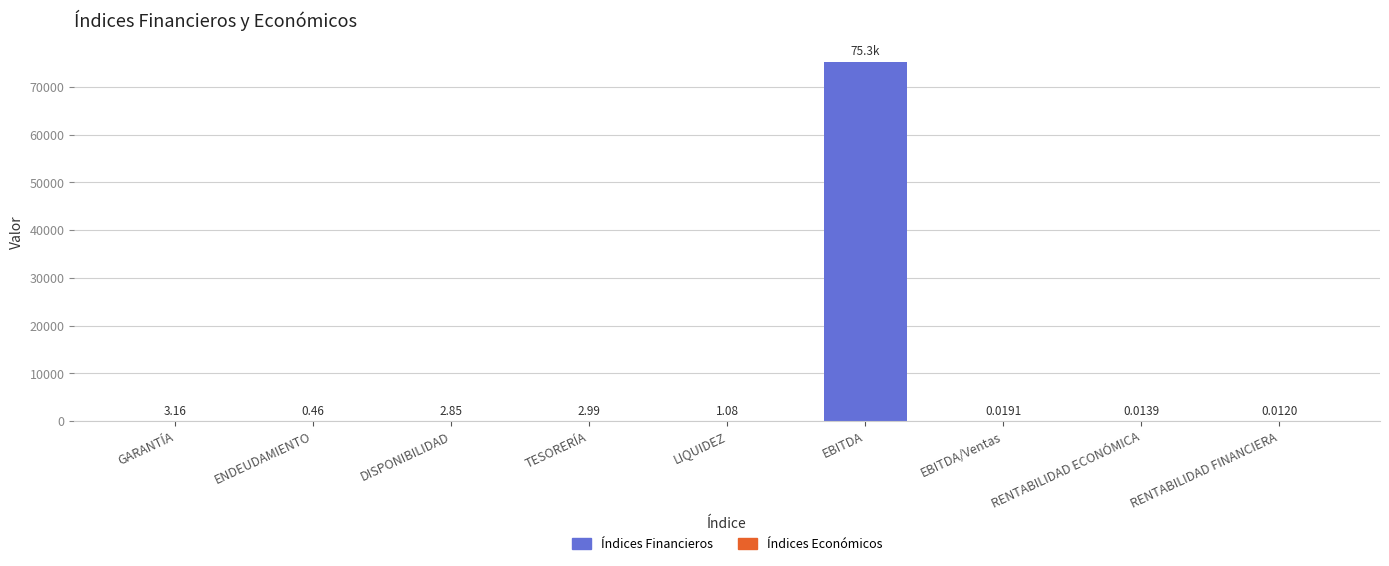

How many data points does each series have?

9